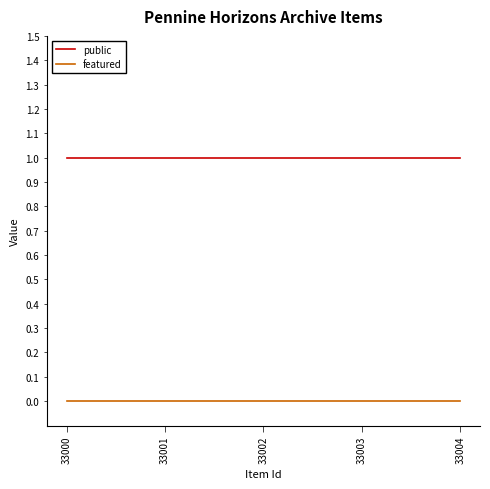

List the series in order of their overall mean, lowest first.

featured, public